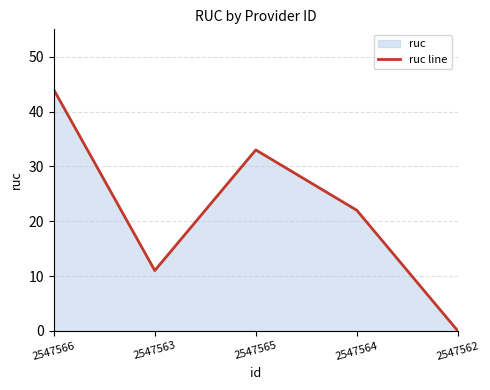

Where is the first local minimum?

2547563